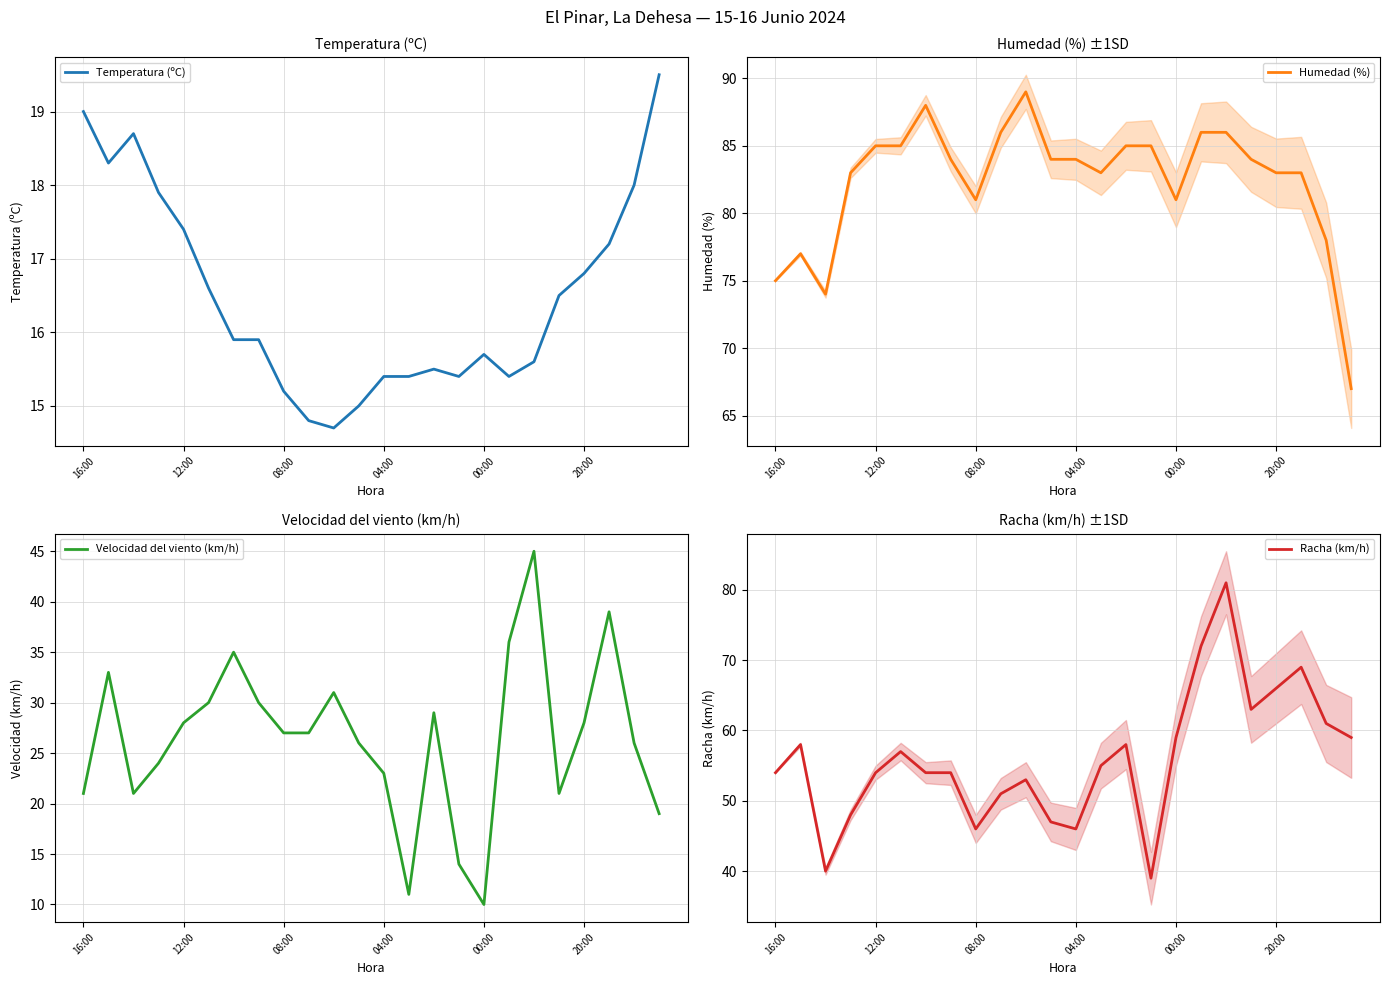

What is the smallest value displayed?

10.0